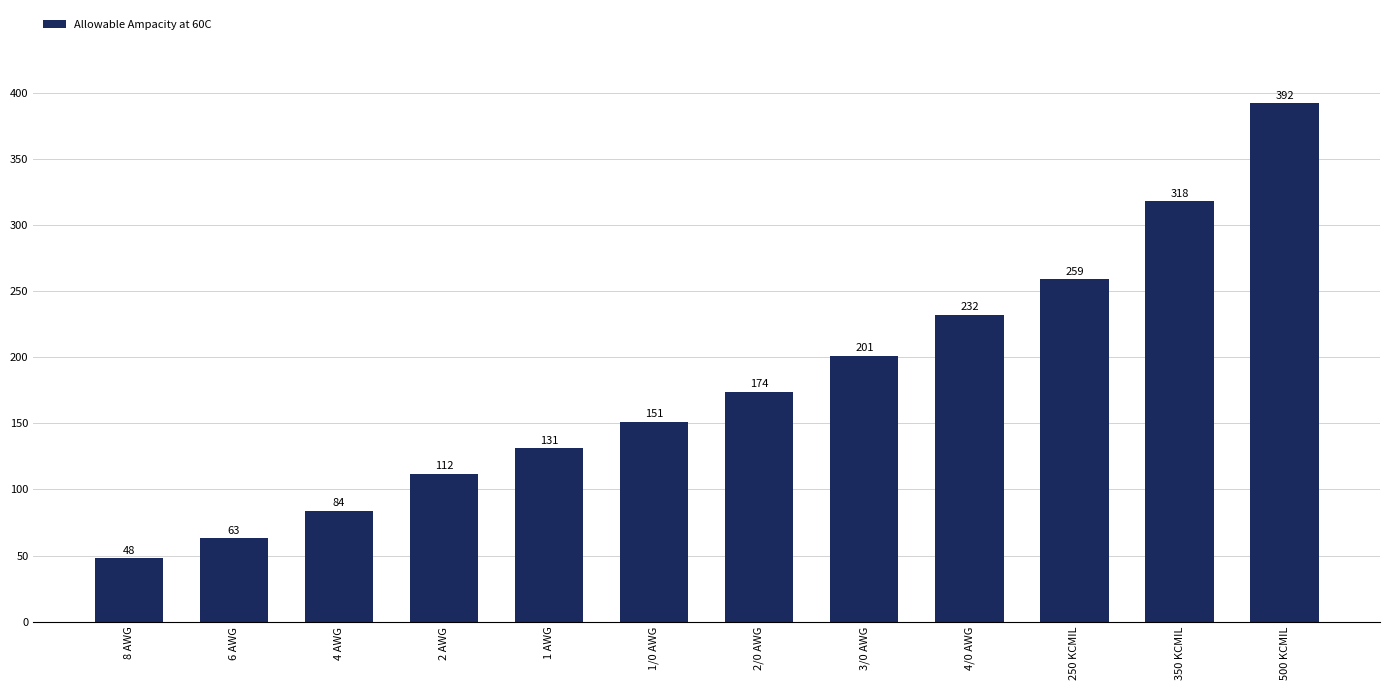

What is the difference between the values at 3/0 AWG and 6 AWG?

138